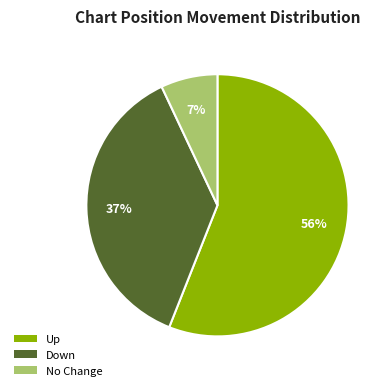

To the nearest percent, what is the difference between the largest and smallest slice percentages?

49%